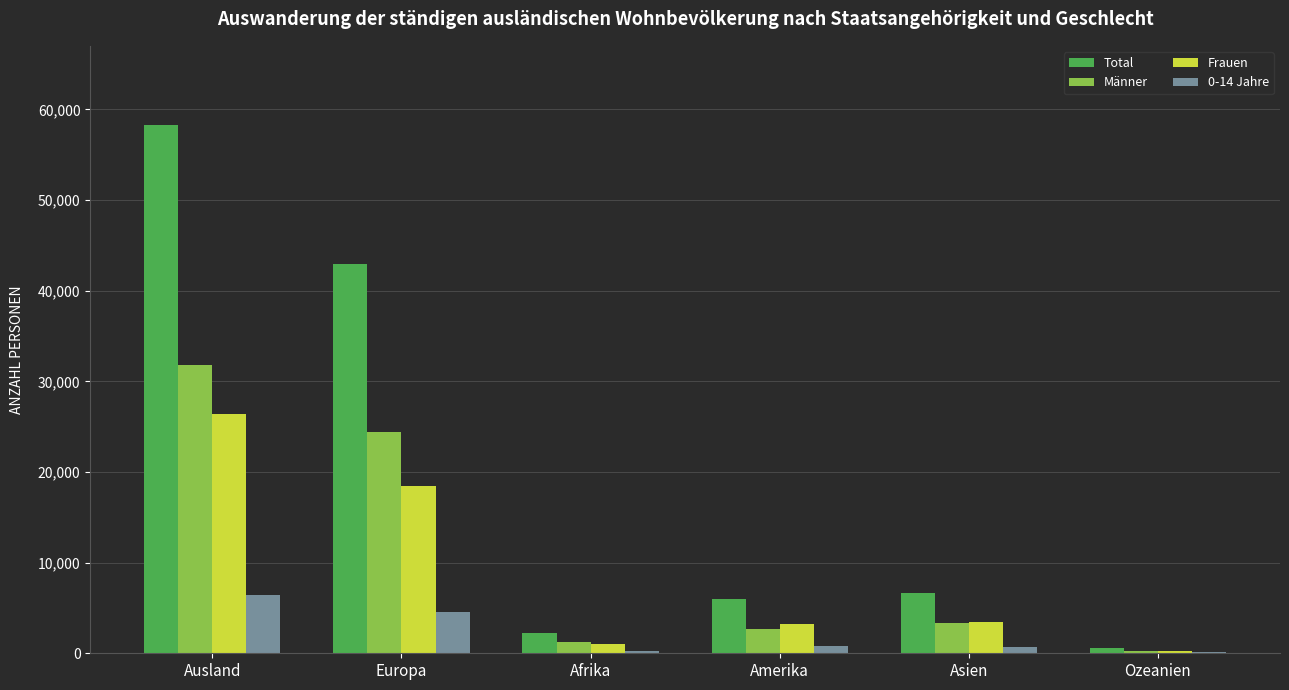

Between Asien and Ozeanien, which series saw the biggest shift?

Total